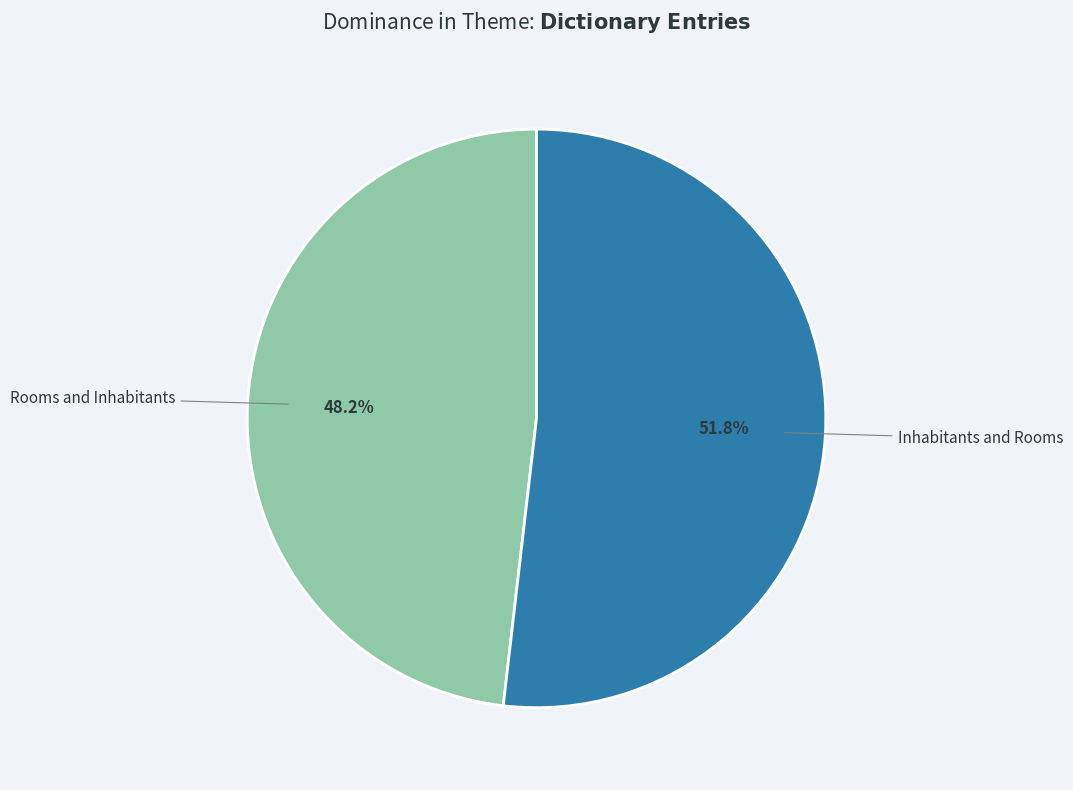

How many segments does this pie chart have?

2